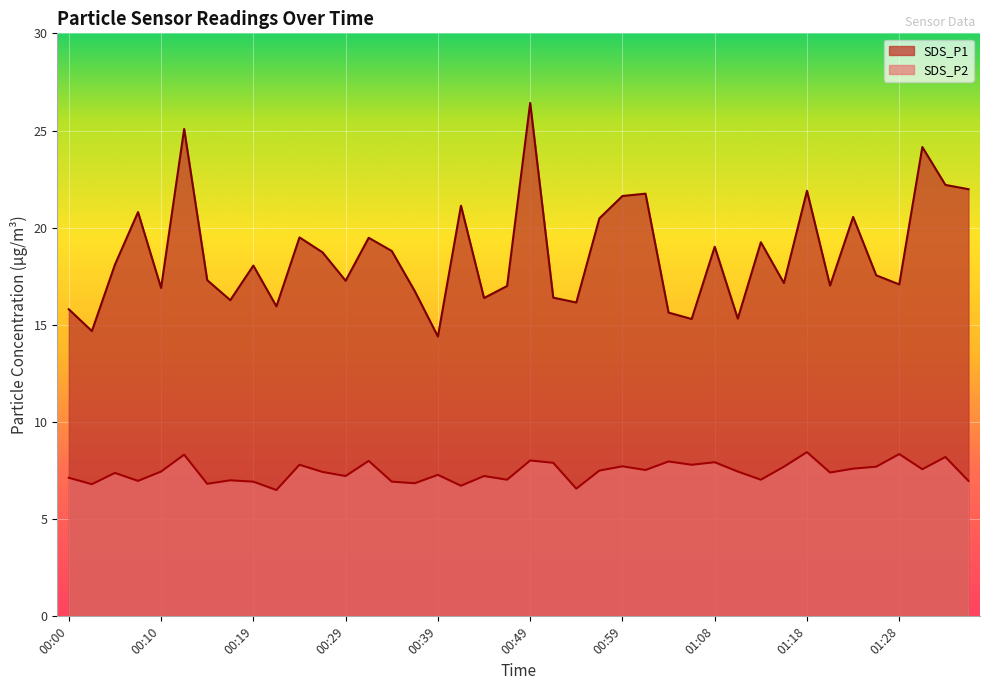

What is the spread (max minus min) of values at 00:15?

10.5